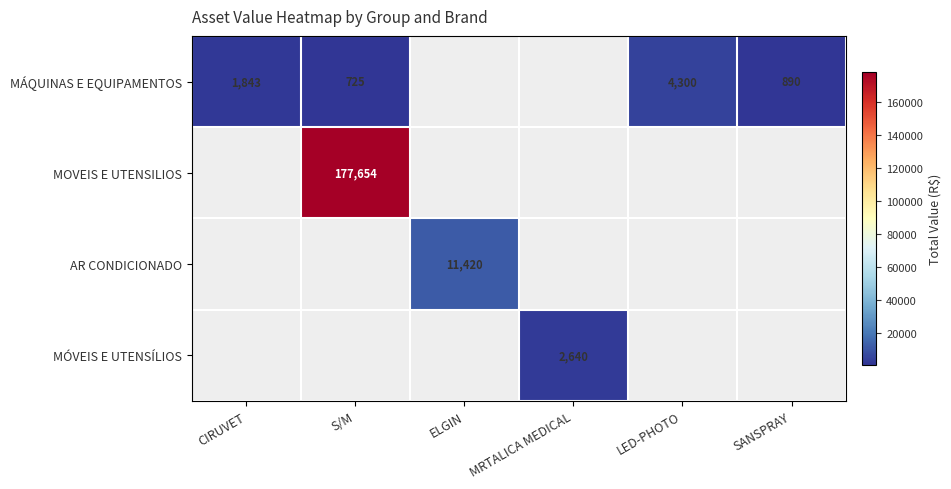

The value of AR CONDICIONADO at ELGIN is 19736. True or false?

False